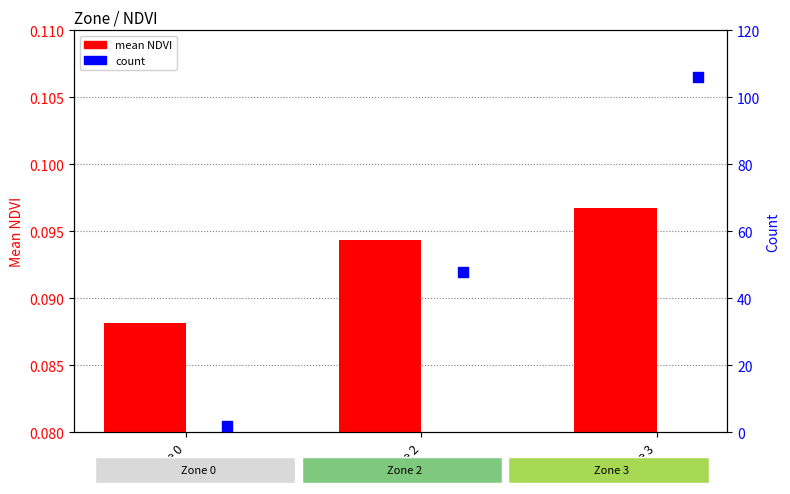

Which series contains the lowest Y value?

mean NDVI